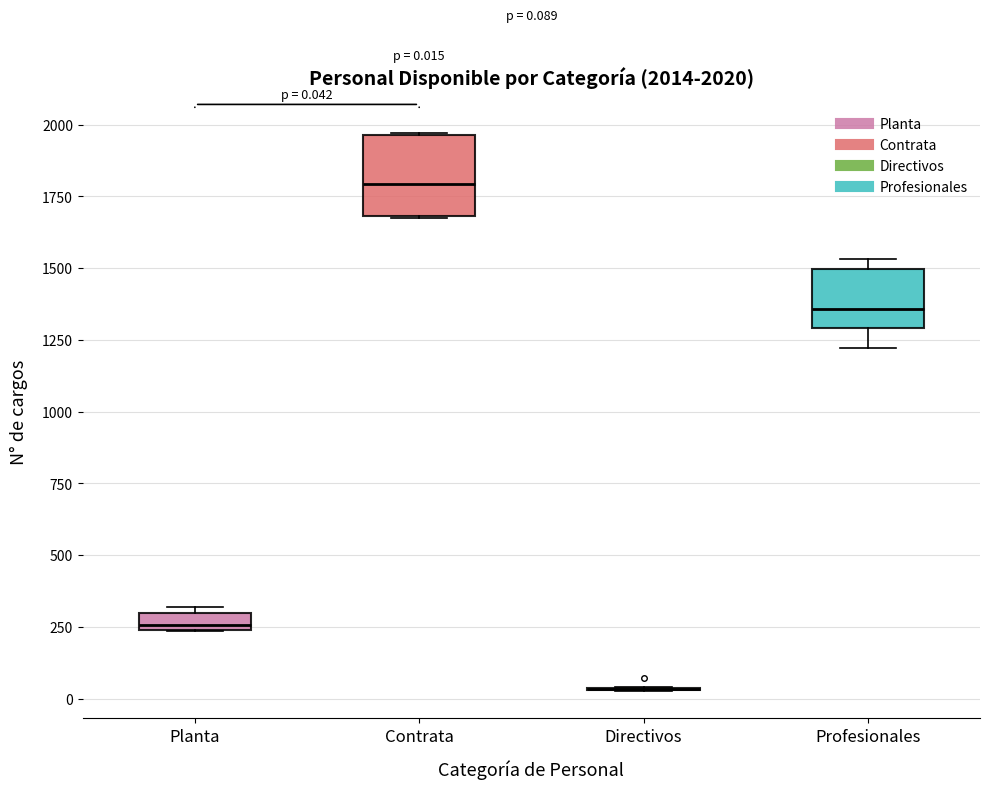

Which box is the tallest, from its lower edge to its upper edge?

Contrata